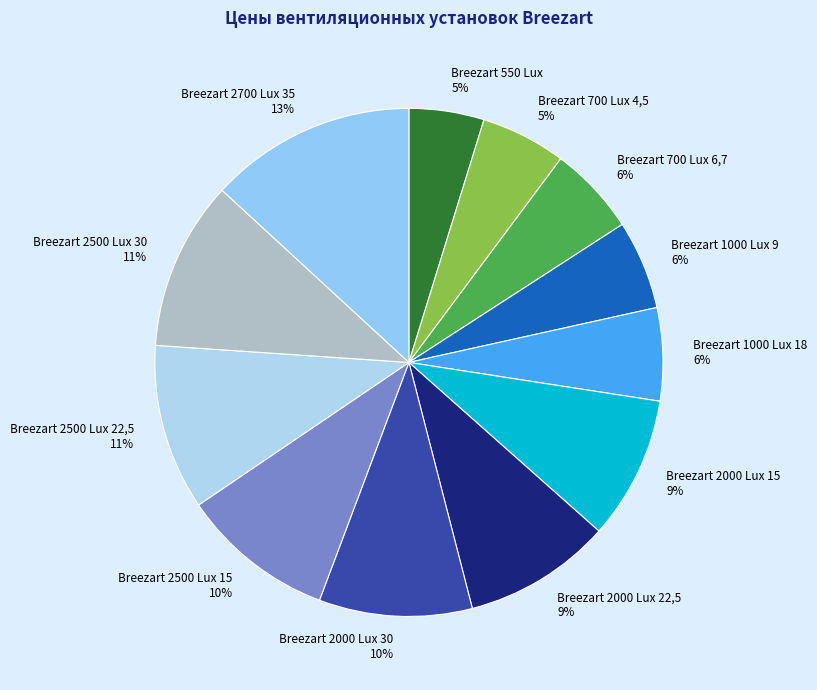

Which category has the biggest portion of the pie?

Breezart 2700 Lux 35